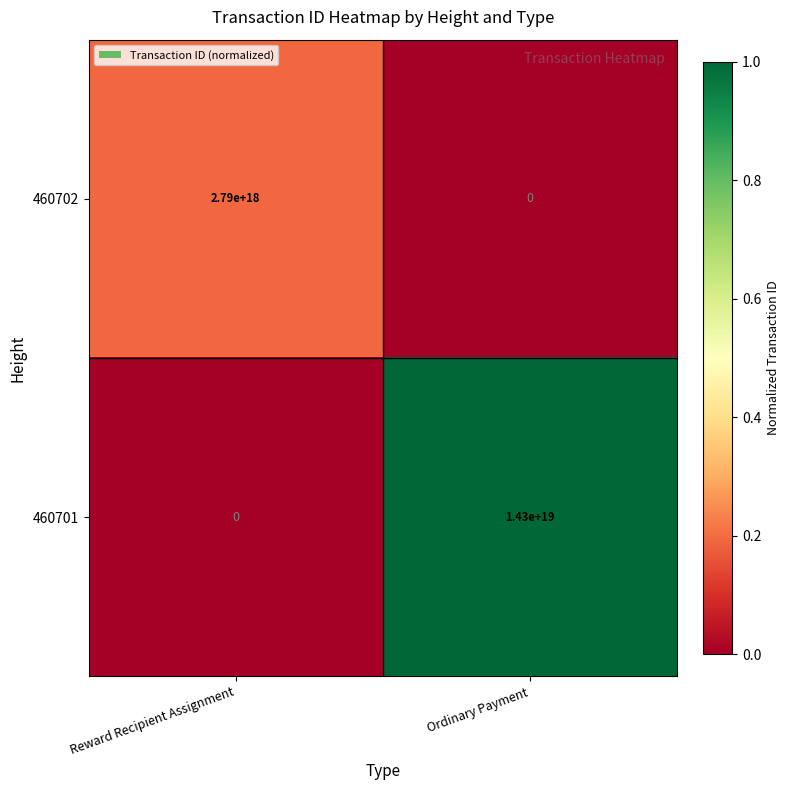

At which category is the sum across all series the highest?

Ordinary Payment